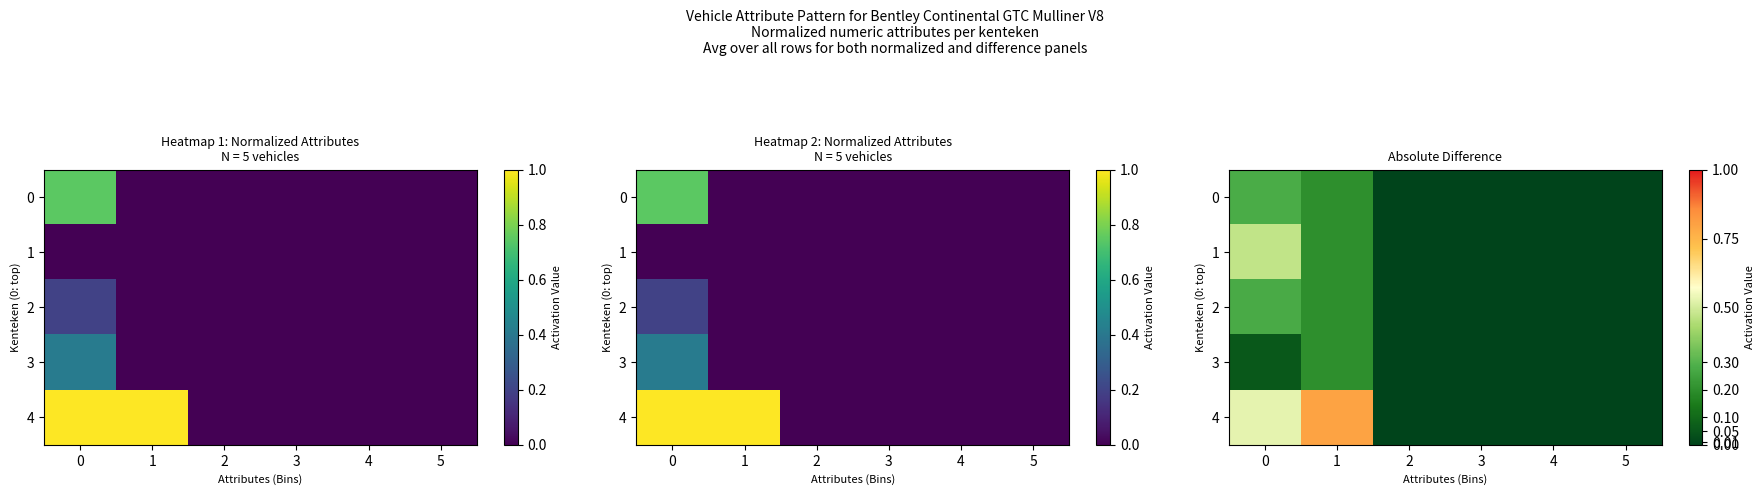

What is the sum of all 2 values?

0.5